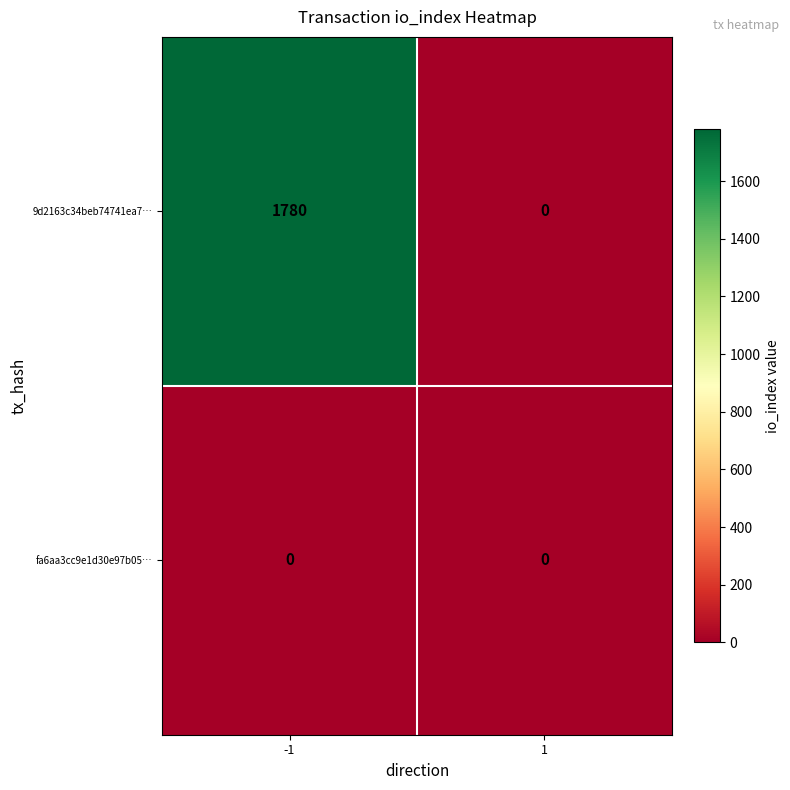

List the series in order of their peak value, lowest first.

fa6aa3cc9e1d30e97b05…, 9d2163c34beb74741ea7…